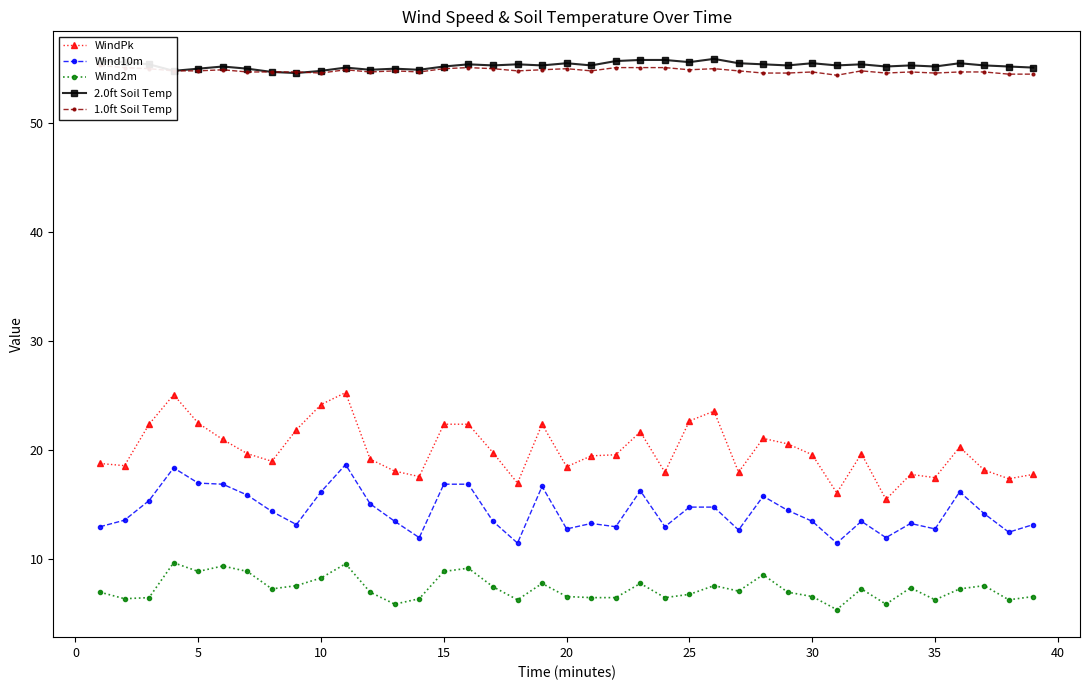

The WindPk series shows 6.3 at 5. True or false?

False